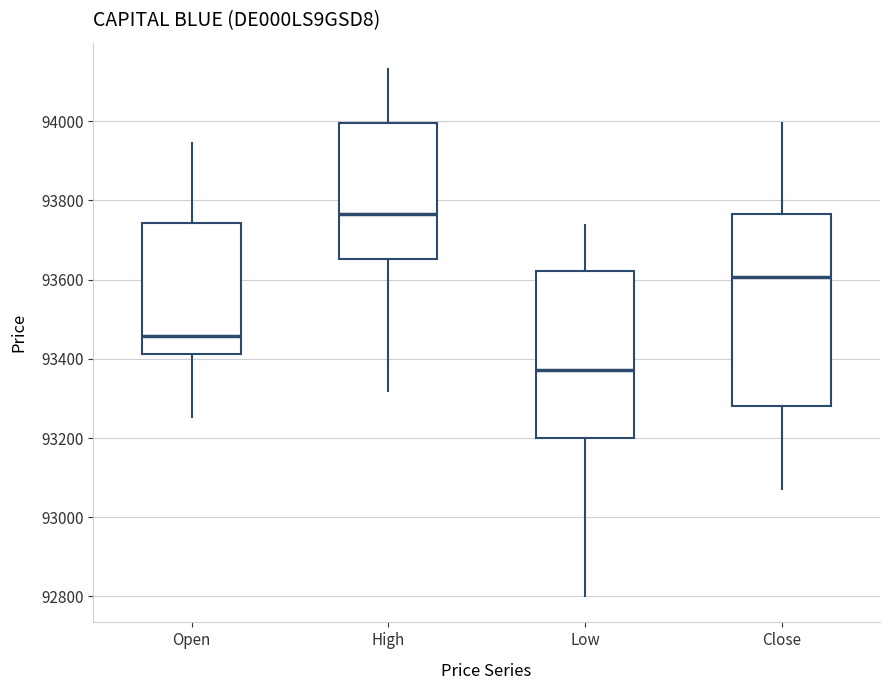

Which box has the lowest median line?

Low